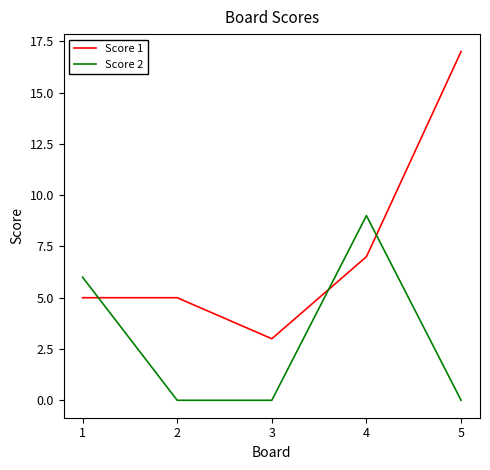

At how many categories does at least one series exceed 16?

1